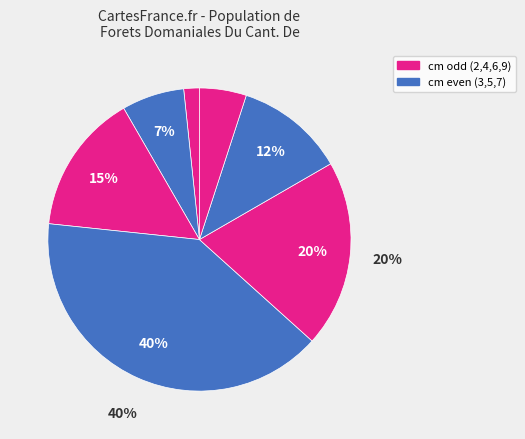

Count the number of slices in the pie.

7